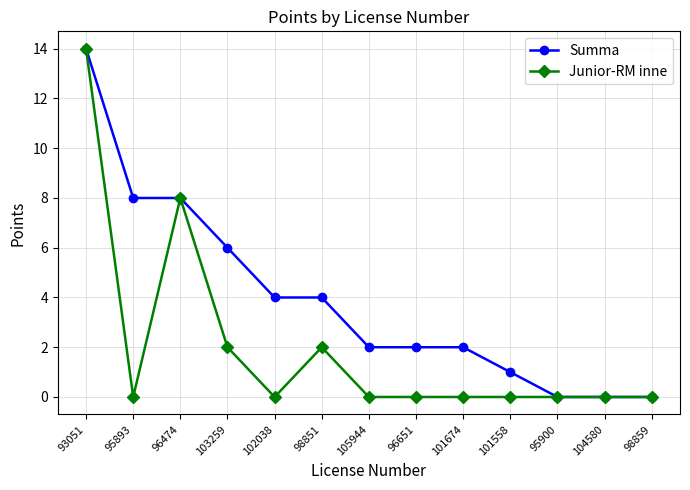

At which label does Summa first exceed 2?

93051